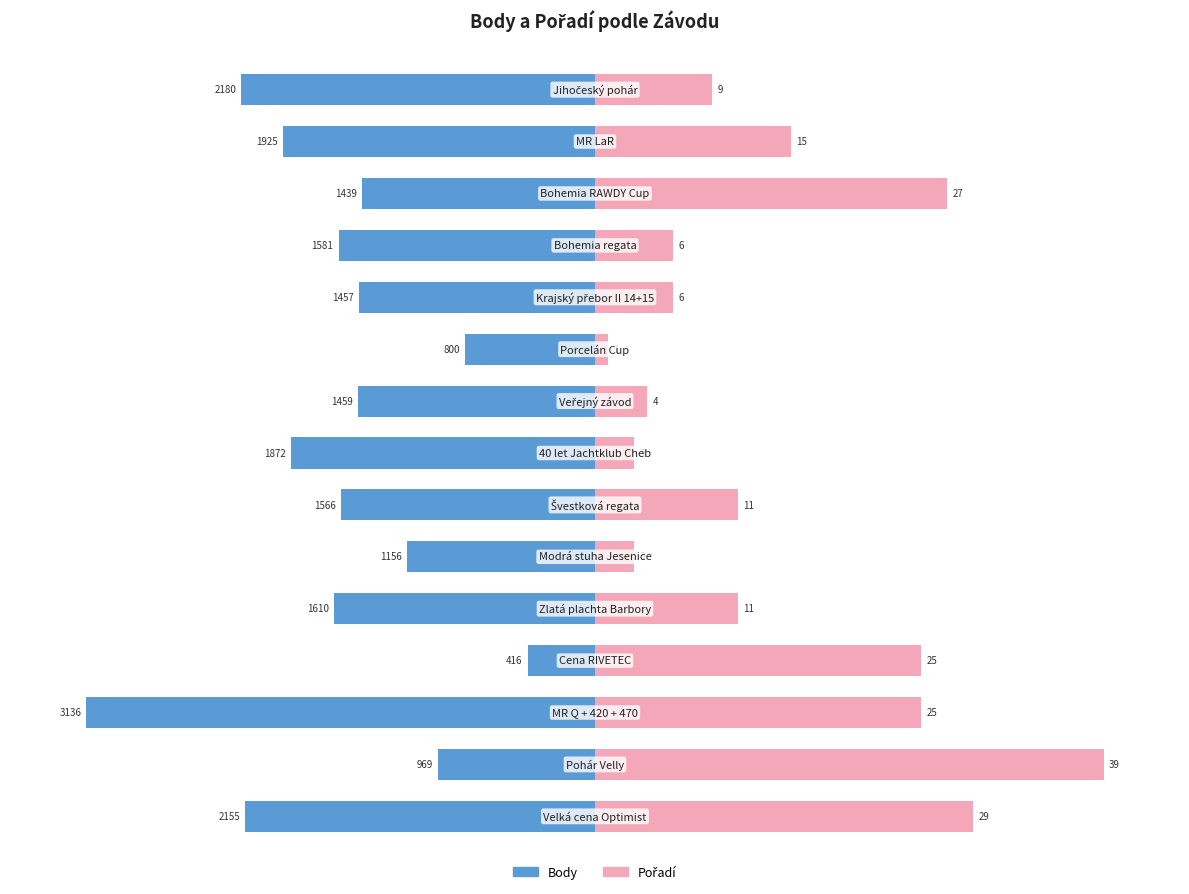

Reading right to left, transcribe all the data shown in this chart.

Body: 14=-69.5	13=-61.4	12=-45.9	11=-50.4	10=-46.5	9=-25.5	8=-46.5	7=-59.7	6=-49.9	5=-36.9	4=-51.3	3=-13.3	2=-100.0	1=-30.9	0=-68.7
Pořadí: 14=23.1	13=38.5	12=69.2	11=15.4	10=15.4	9=2.6	8=10.3	7=7.7	6=28.2	5=7.7	4=28.2	3=64.1	2=64.1	1=100.0	0=74.4